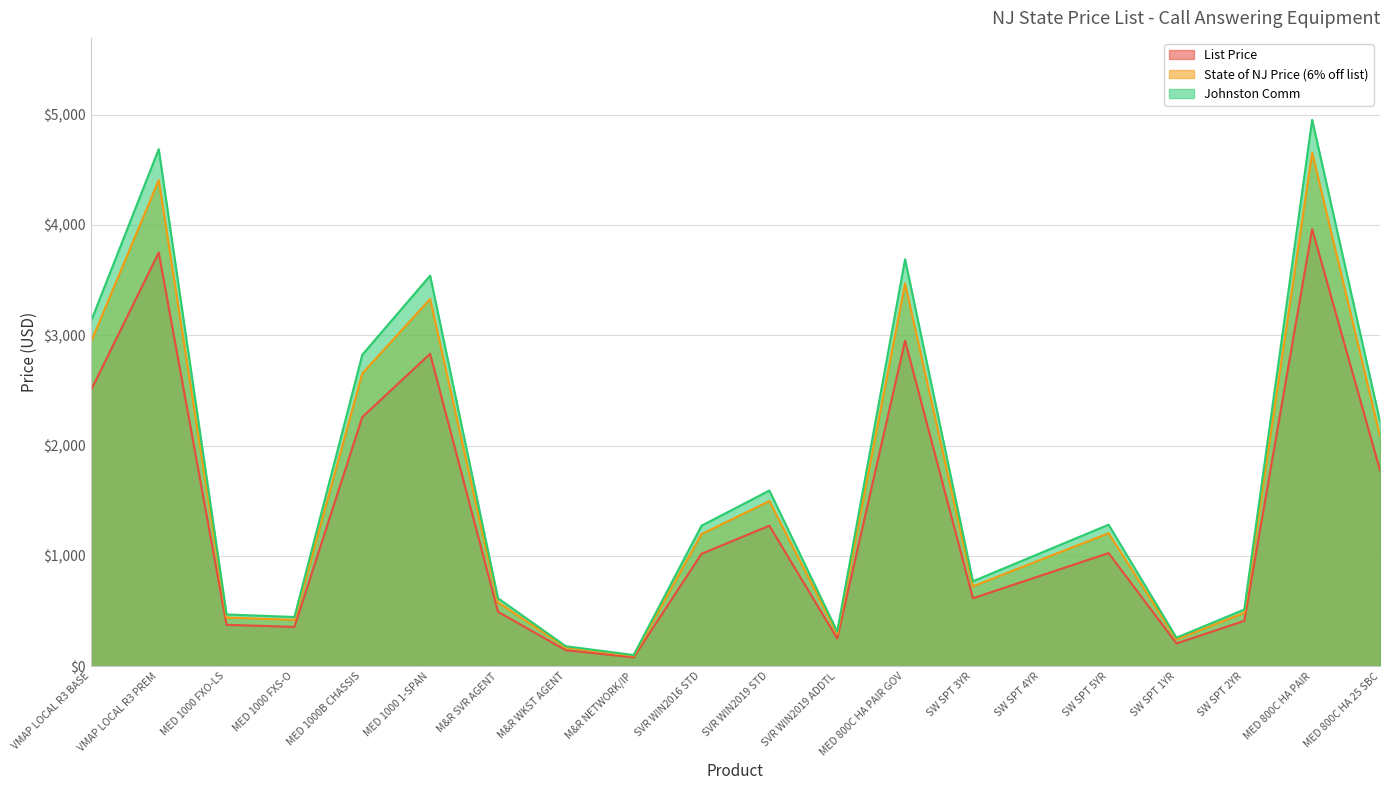

What is the total value across all series at VMAP LOCAL R3 BASE?

8562.5